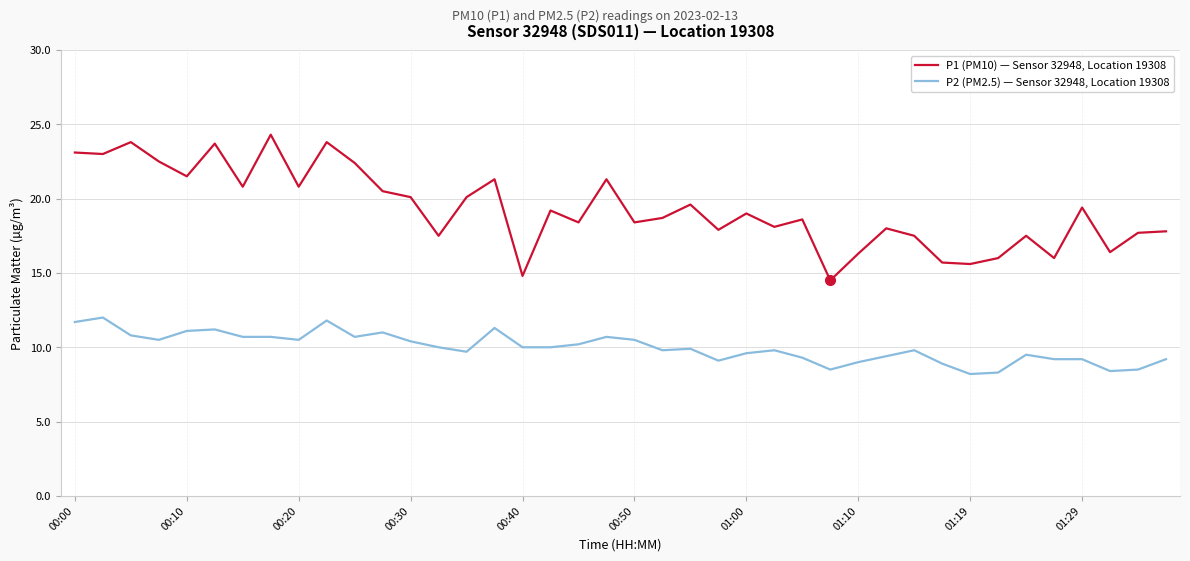

Which series has the largest total across all categories?

P1 (PM10) — Sensor 32948, Location 19308